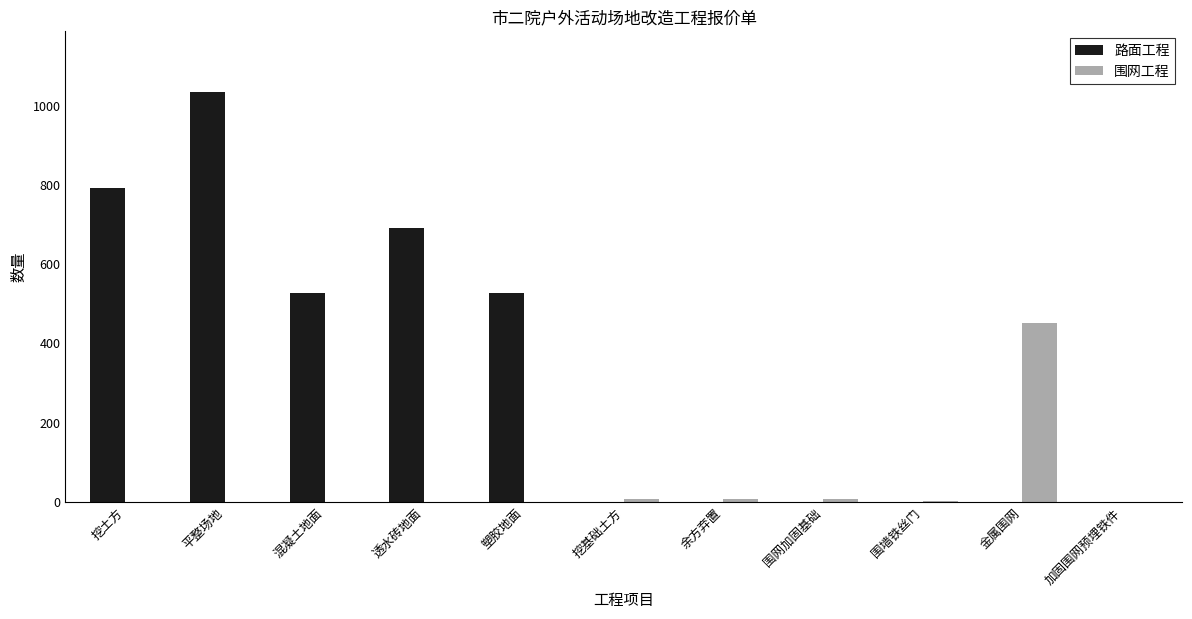

True or false: 路面工程 has a value of 1480.4 at 平整场地.

False